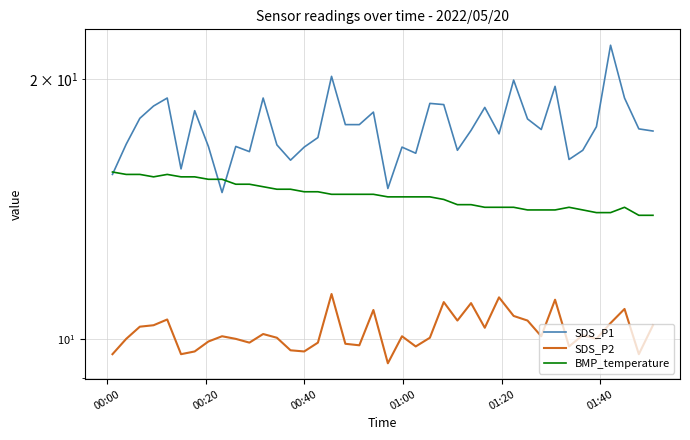

Rank the series by their average value, from highest to lowest.

SDS_P1, BMP_temperature, SDS_P2